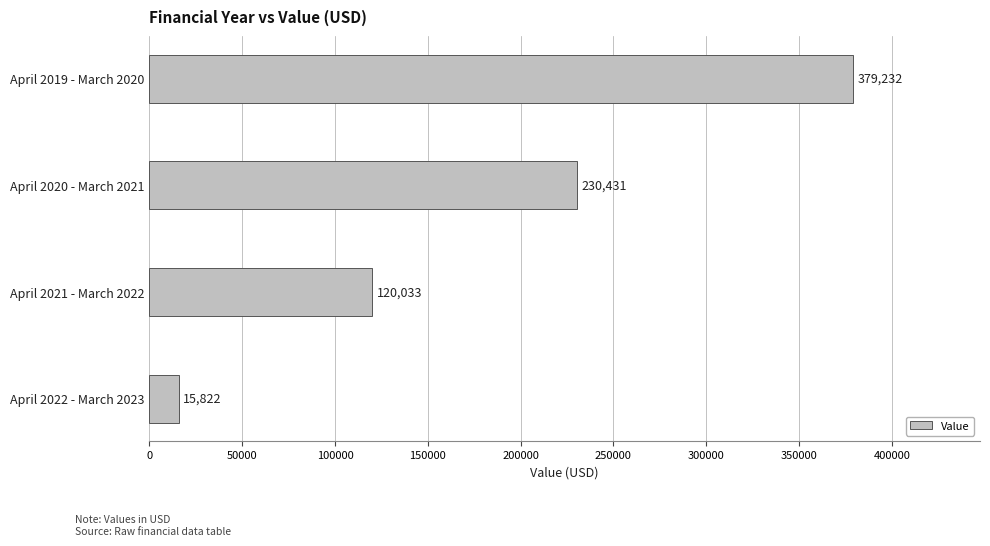

What is the change in value from April 2019 - March 2020 to April 2022 - March 2023?

-363410